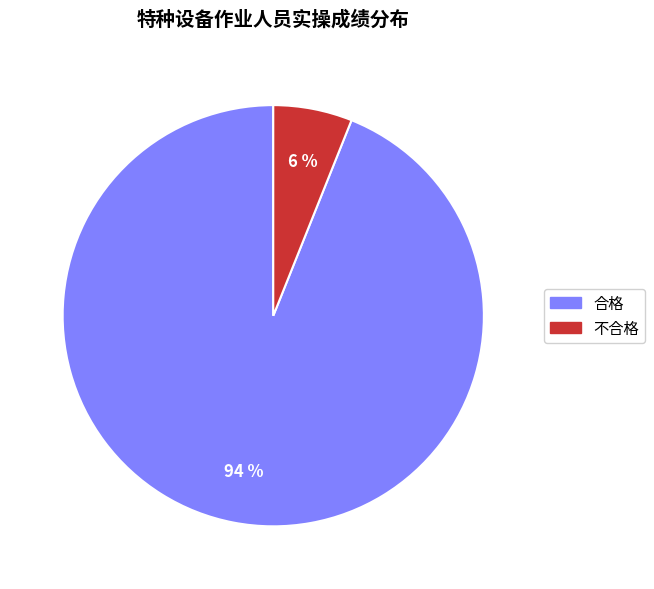

Approximately how many times larger is the value at 不合格 compared to 合格?

0.1